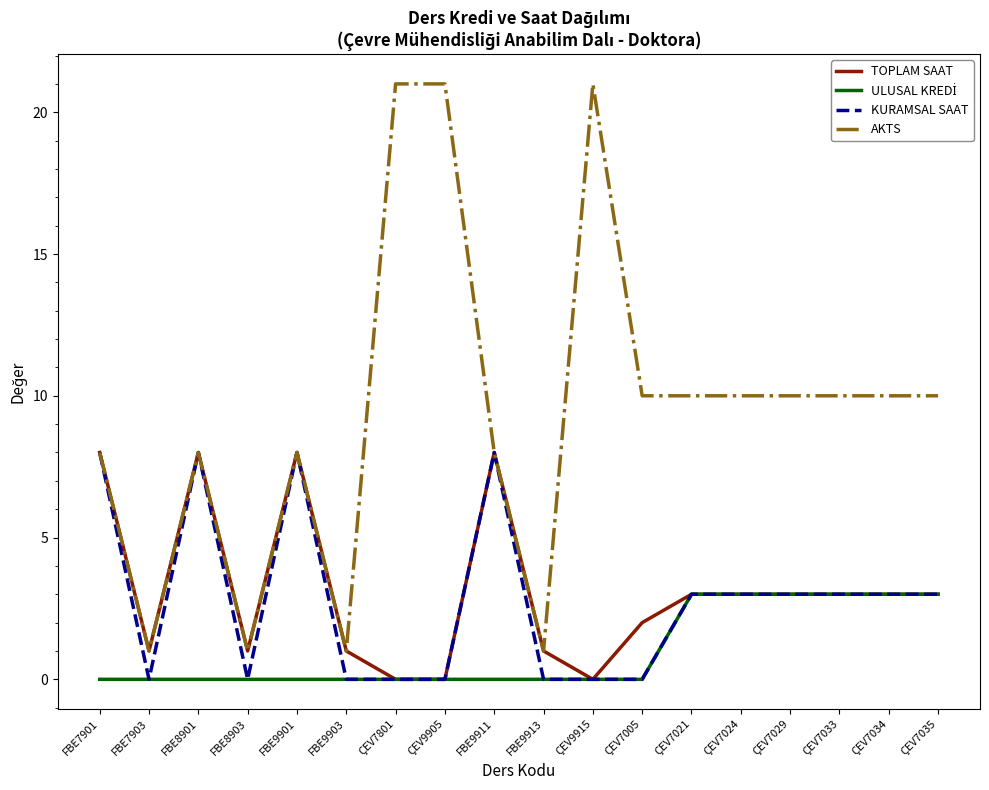

What is the sum of all TOPLAM SAAT values?

56